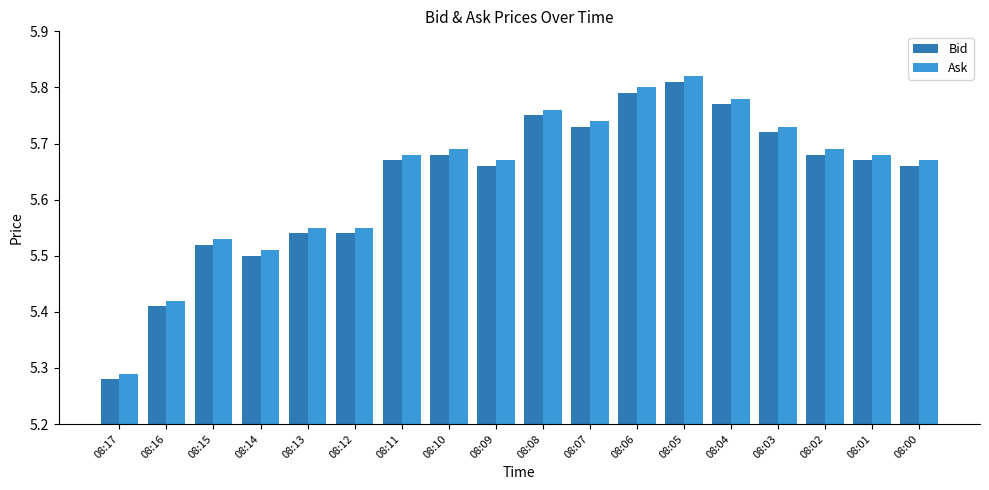

What is the total value across all series at 08:00?

11.3